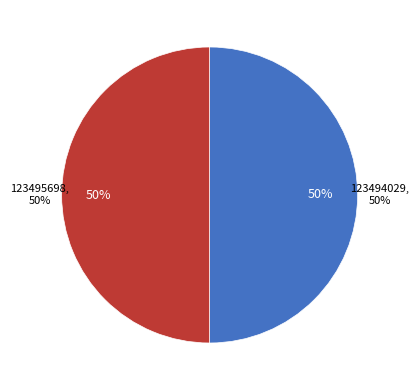

Count the number of slices in the pie.

2